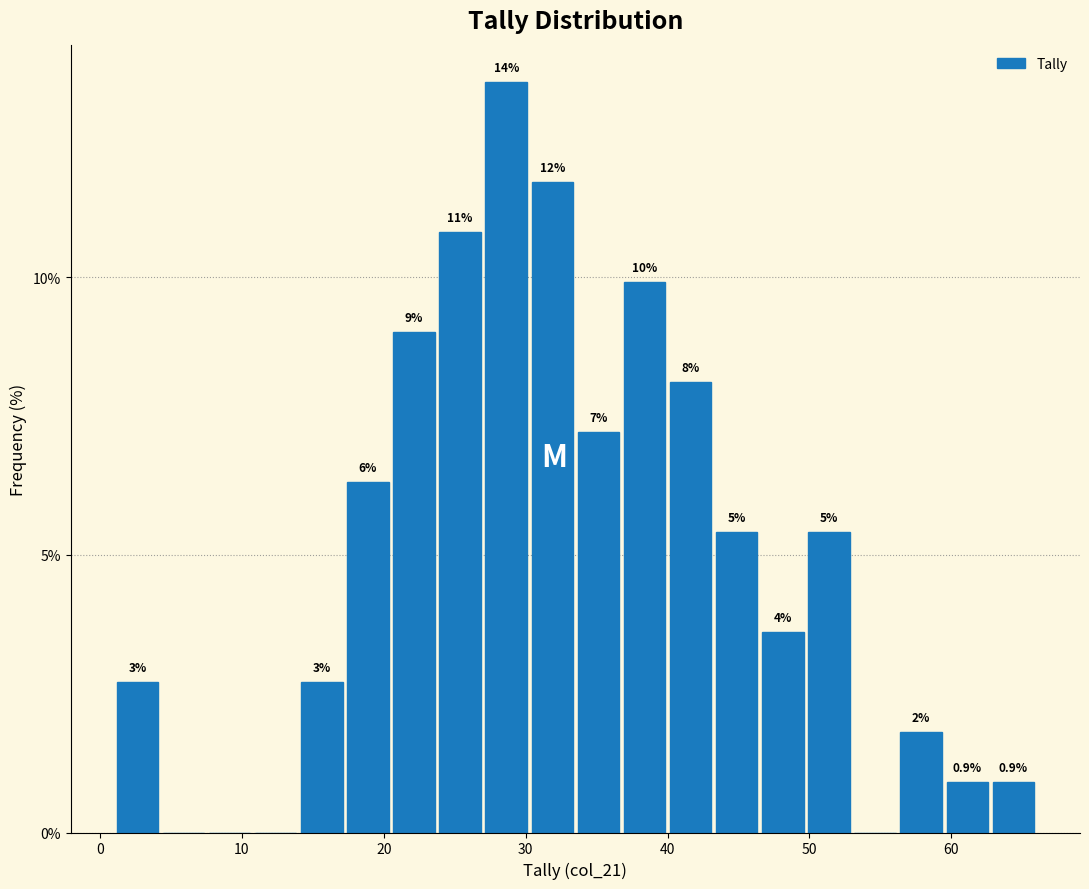

Around what value on the x-axis is the tallest bar? Give the approximate position of its centre, as read against the axis.

29